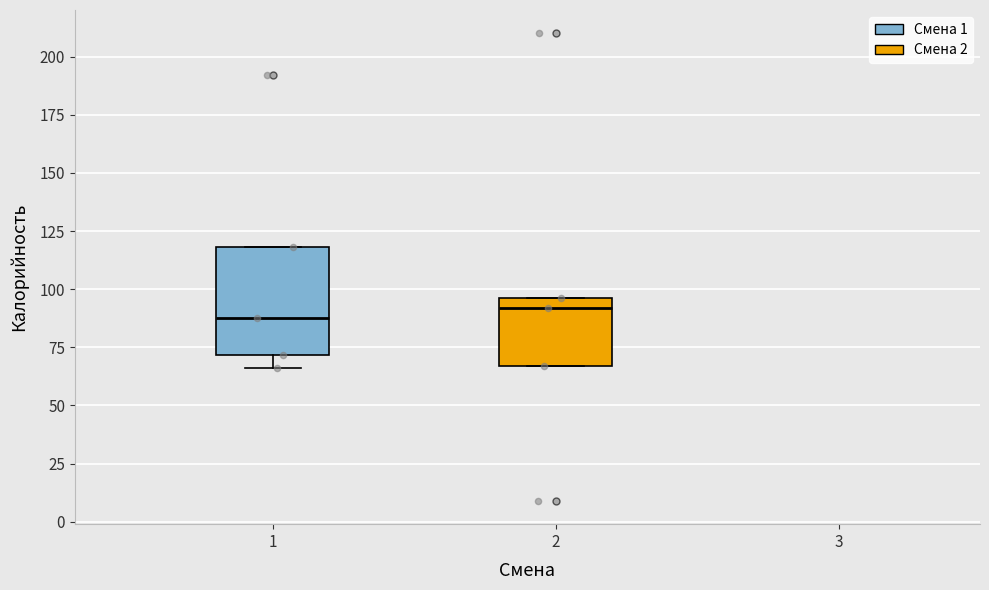

Reading left to right, transcribe this box plot: for each box, give where its median line is, the range the box spans, and where its two whiskers end, as read against the y-axis. The values are not printed on the chart, so give them approximately, as read against the axis.

1: median 90, box 70 to 120, whiskers 65 to 120
2: median 90, box 65 to 95, whiskers 65 to 95